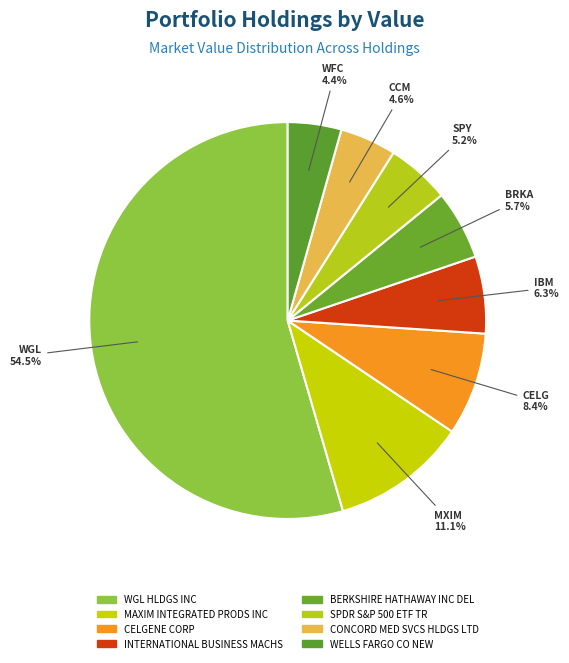

What is the ratio of the value at INTERNATIONAL BUSINESS MACHS to the value at CONCORD MED SVCS HLDGS LTD?

1.4